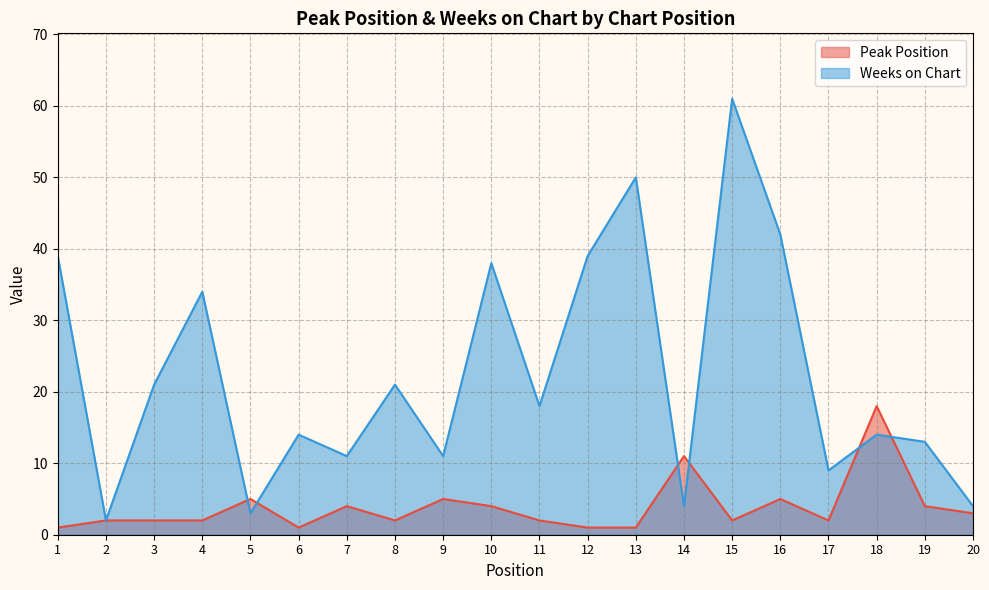

True or false: Weeks on Chart has a value of 11 at 7.

True